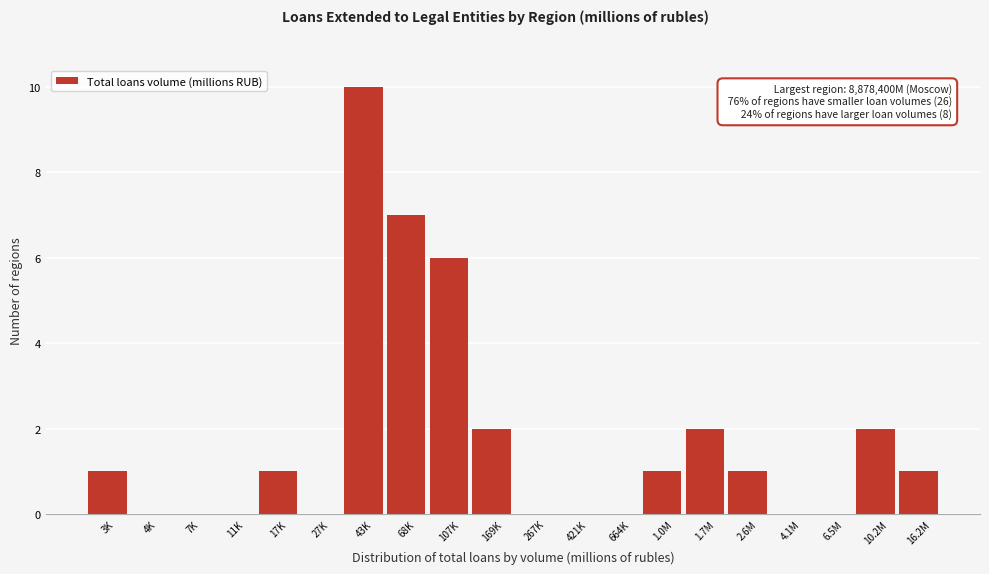

Reading left to right, transcribe all the data shown in this chart.

3K=1	4K=0	7K=0	11K=0	17K=1	27K=0	43K=10	68K=7	107K=6	169K=2	267K=0	421K=0	664K=0	1.0M=1	1.7M=2	2.6M=1	4.1M=0	6.5M=0	10.2M=2	16.2M=1